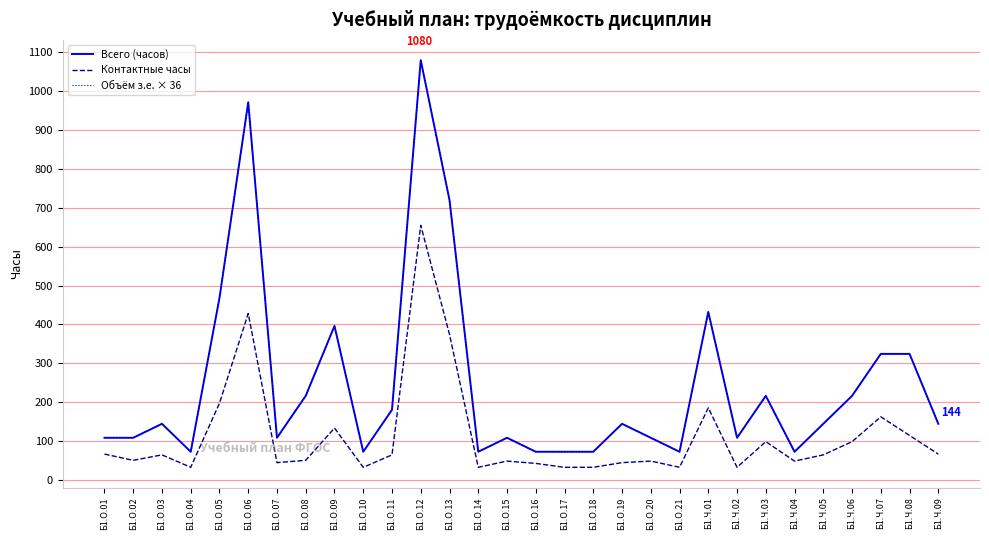

Reading left to right, what are all the values shown in this chart?

Всего (часов): 108	108	144	72	468	972	108	216	396	72	180	1080	720	72	108	72	72	72	144	108	72	432	108	216	72	144	216	324	324	144
Контактные часы: 66	50	64	32	197	428	44	50	133	32	64	655	374	32	48	42	32	32	44	48	32	185	32	98	48	64	98	162	114	66
Объём з.е. × 36: 108	108	144	72	468	972	108	216	396	72	180	1080	720	72	108	72	72	72	144	108	72	432	108	216	72	144	216	324	324	144